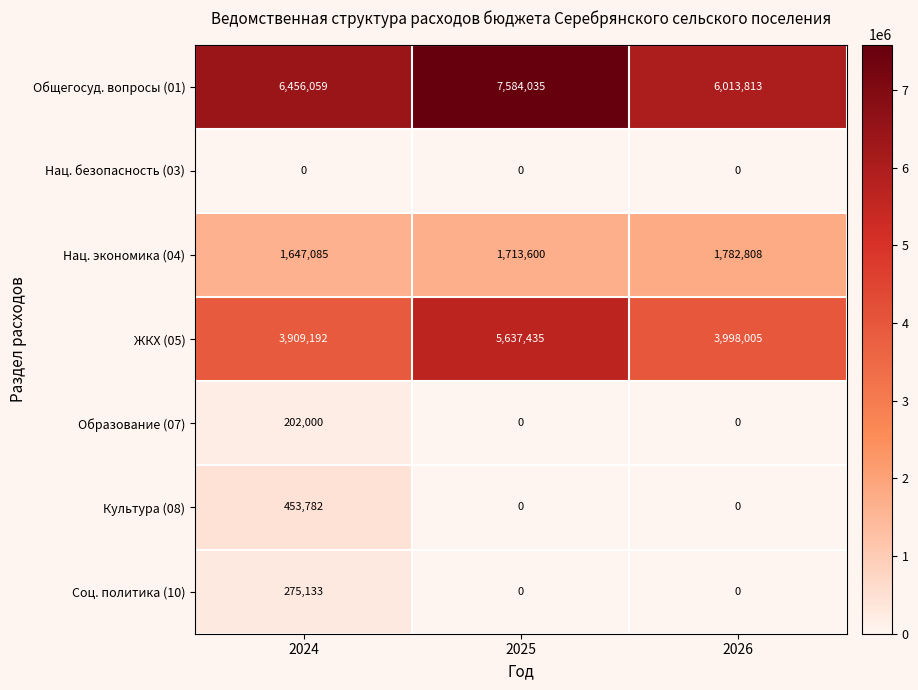

At how many categories does at least one series exceed 2583694?

3